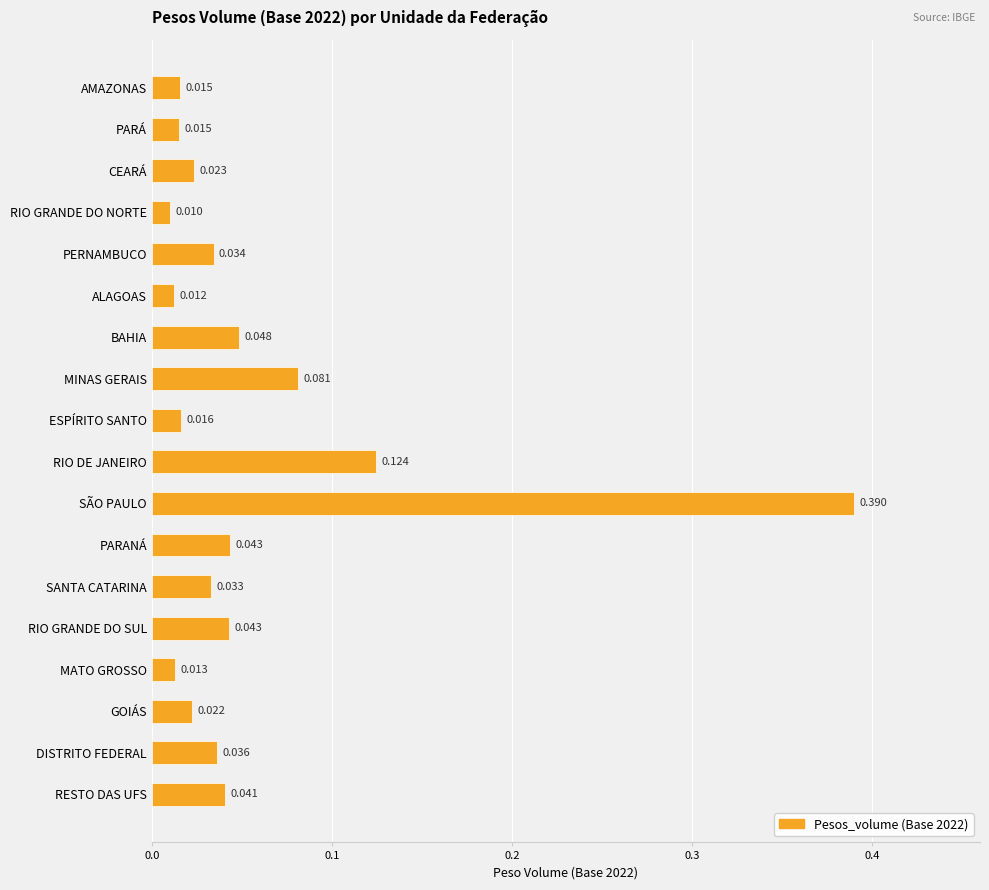

Count the number of data series in this chart.

1